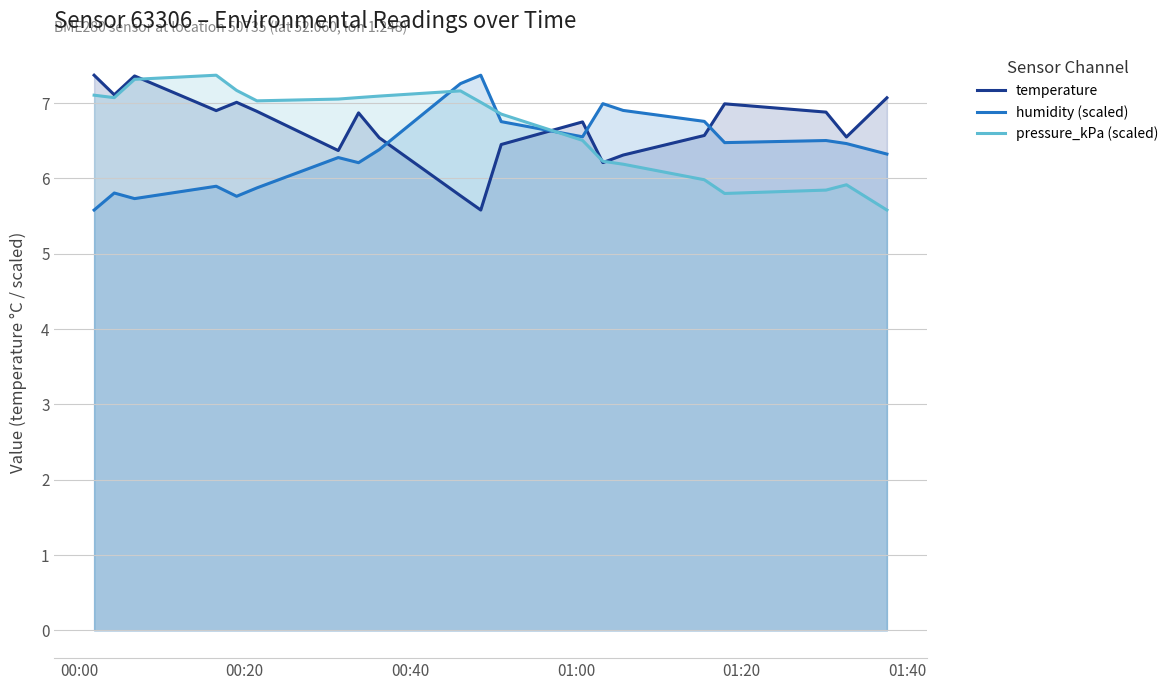

What is the minimum value shown in the chart?

5.6